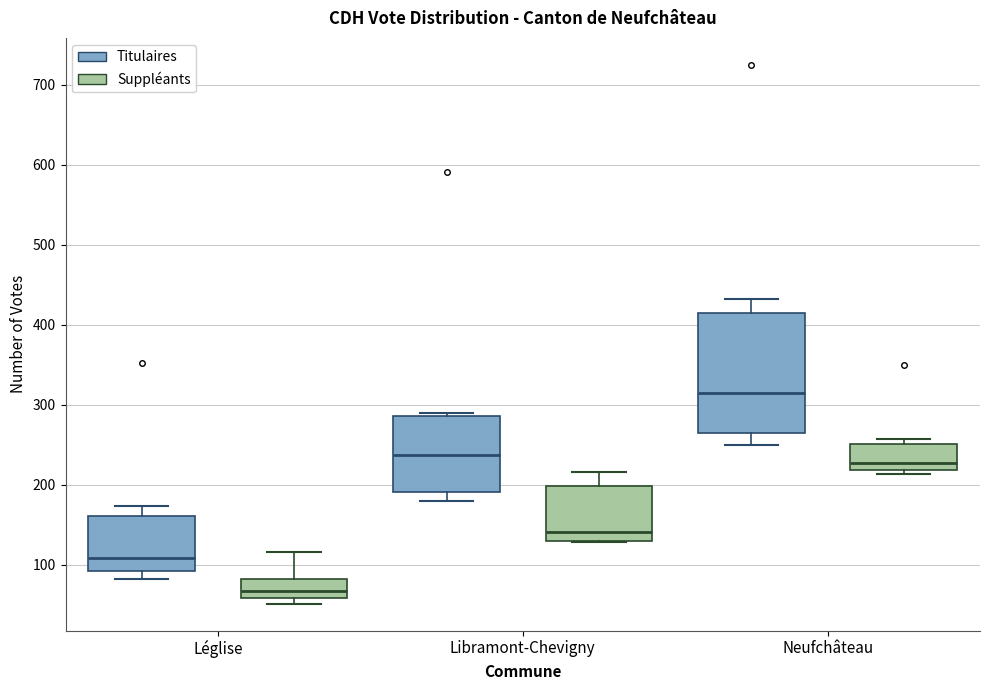

Reading left to right, transcribe this box plot: for each box, give where its median line is, the range the box spans, and where its two whiskers end, as read against the y-axis. The values are not printed on the chart, so give them approximately, as read against the axis.

Léglise (Titulaires): median 110, box 90 to 160, whiskers 80 to 170
Léglise (Suppléants): median 70, box 60 to 80, whiskers 50 to 120
Libramont-Chevigny (Titulaires): median 240, box 190 to 290, whiskers 180 to 290 (just above the box's upper edge)
Libramont-Chevigny (Suppléants): median 140, box 130 to 200, whiskers 130 to 220
Neufchâteau (Titulaires): median 310, box 270 to 420, whiskers 250 to 430
Neufchâteau (Suppléants): median 230, box 220 to 250, whiskers 210 to 260